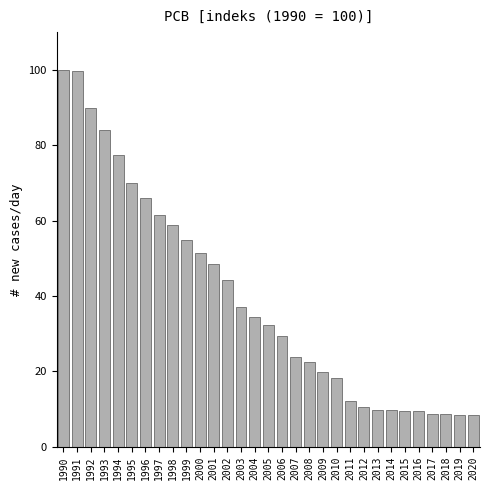

What is the difference between the maximum and minimum values?

91.5